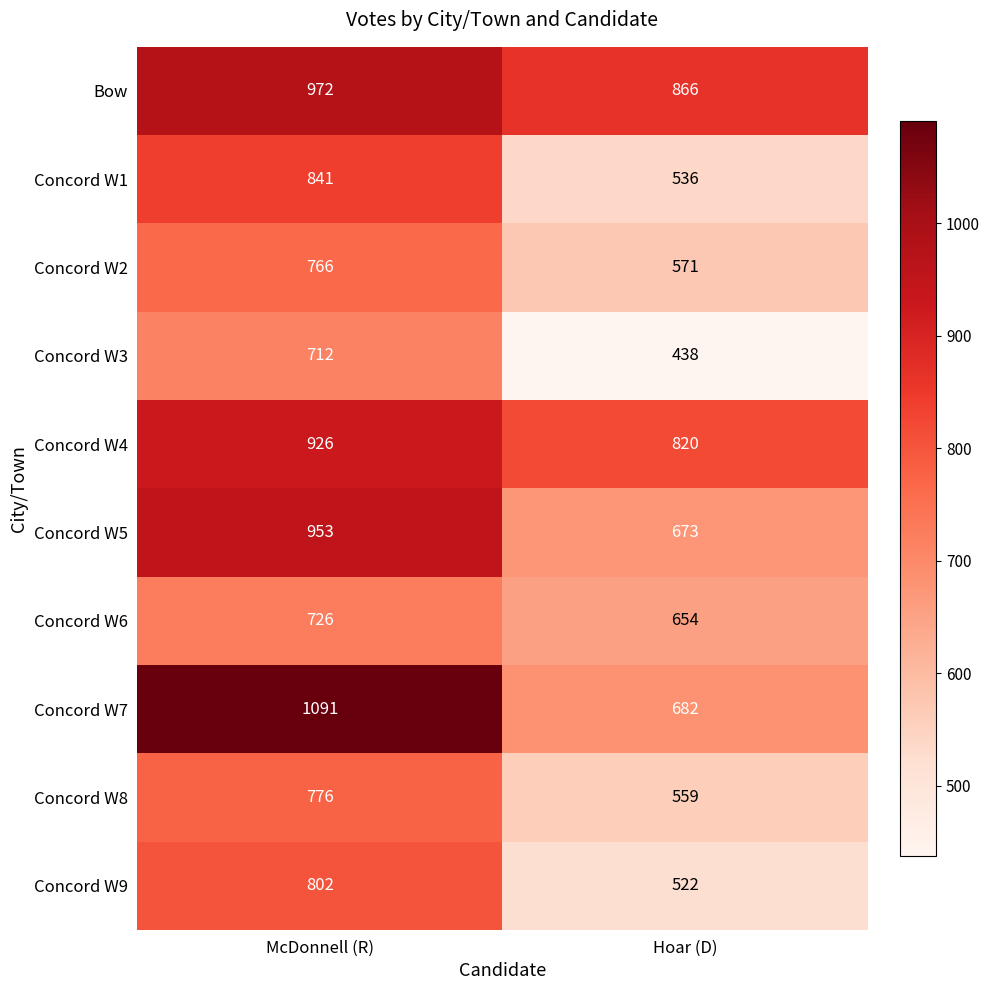

What is the total value across all series at McDonnell (R)?

8565